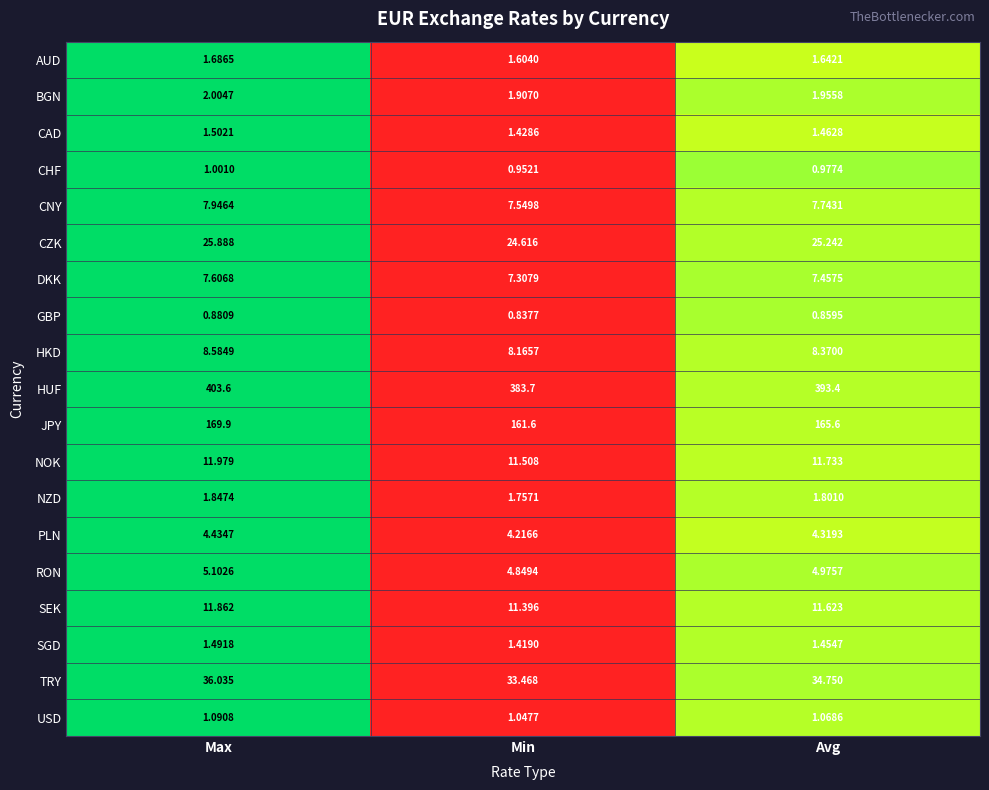

How many series are shown in this chart?

19